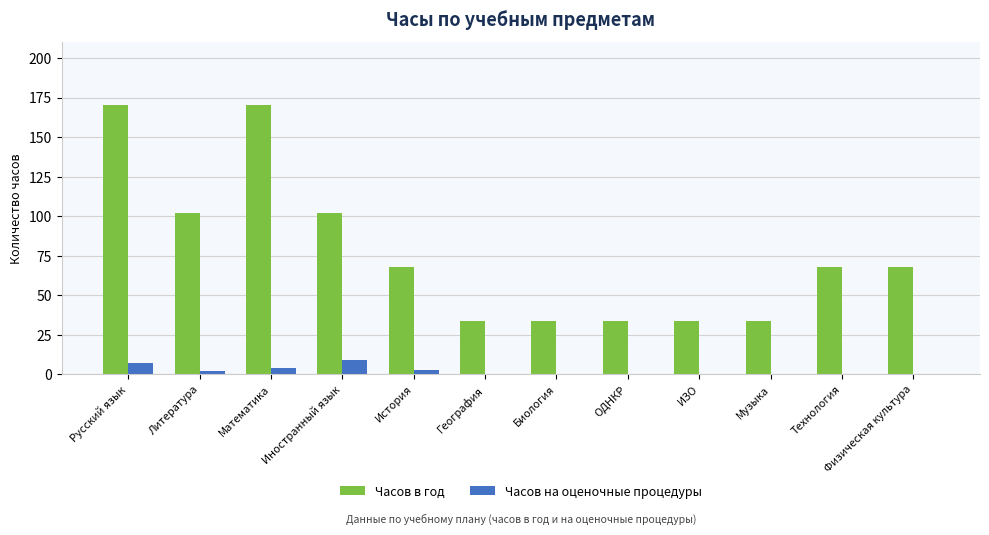

Which series has the largest total across all categories?

Часов в год